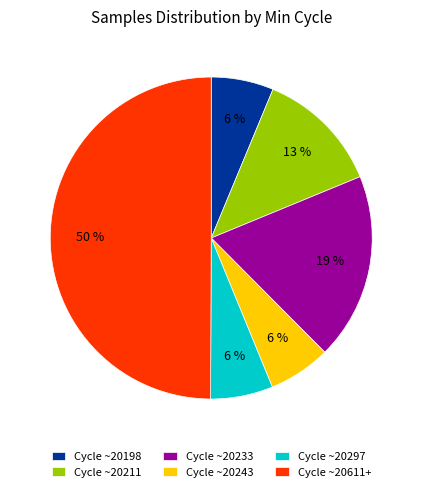

Combined, do Cycle ~20243 and Cycle ~20211 account for over 50%?

No